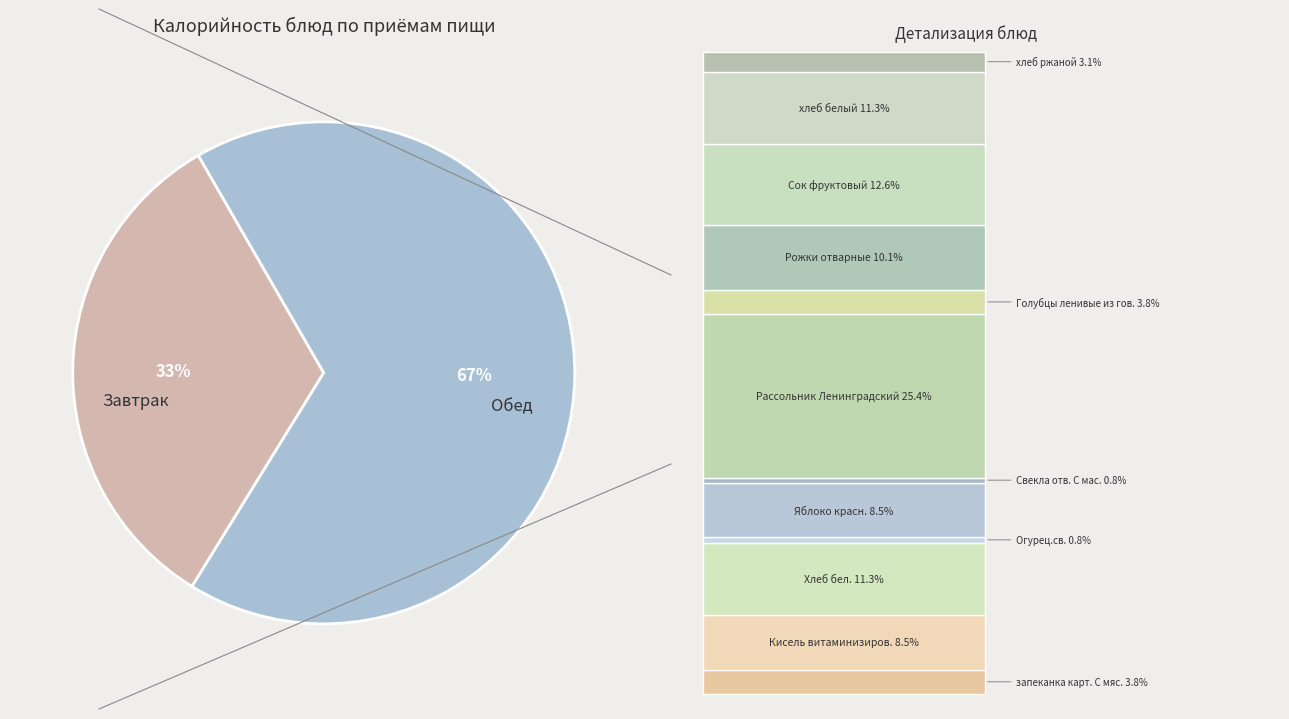

Which slice is the largest?

Обед